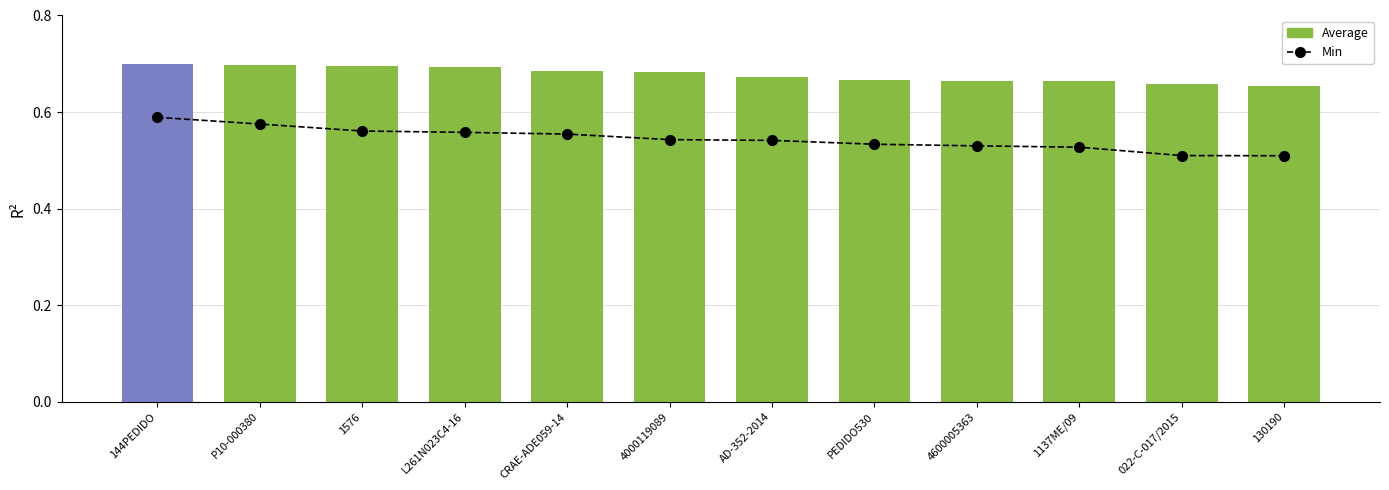

The Min series shows 0.2 at 144PEDIDO. True or false?

False